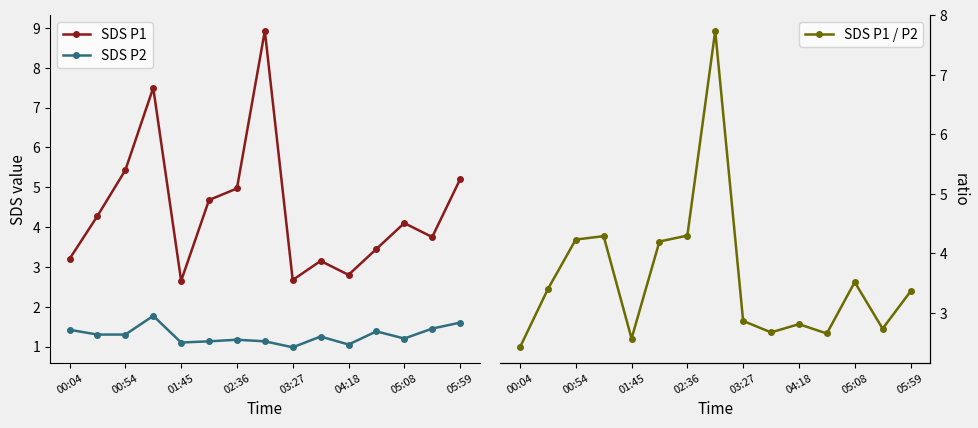

True or false: SDS P1 / P2 has a value of 3.6 at 9.

False